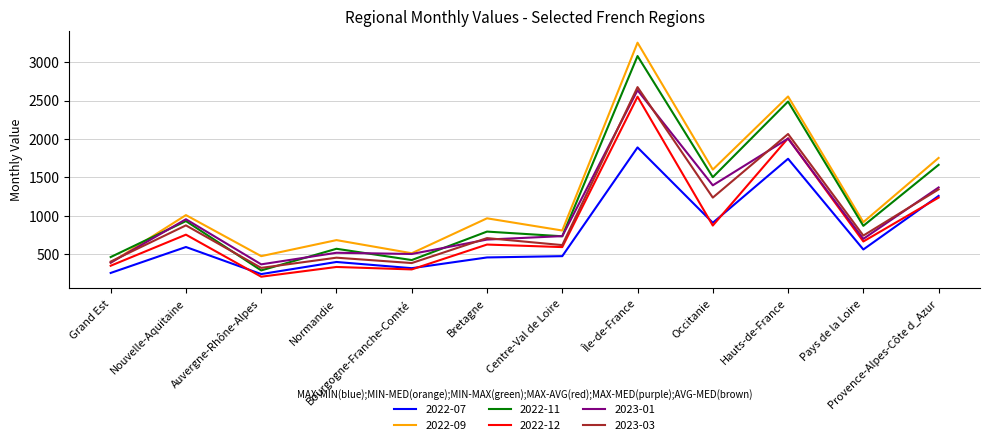

Which series has the largest range (max minus min)?

2022-09